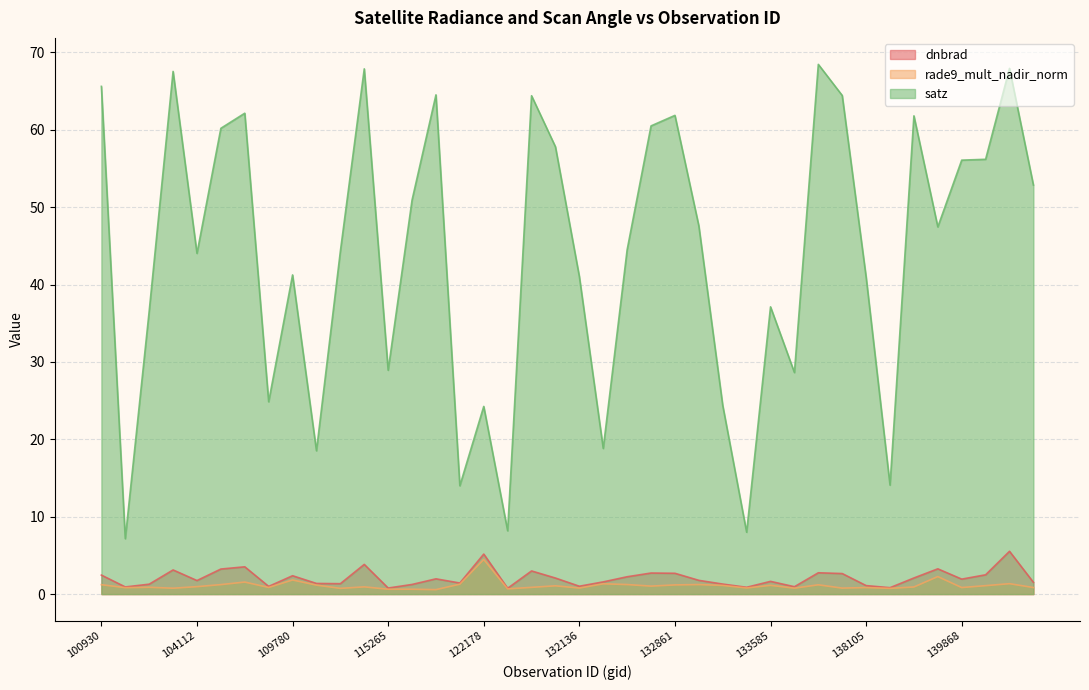

What is the minimum value shown in the chart?

0.6